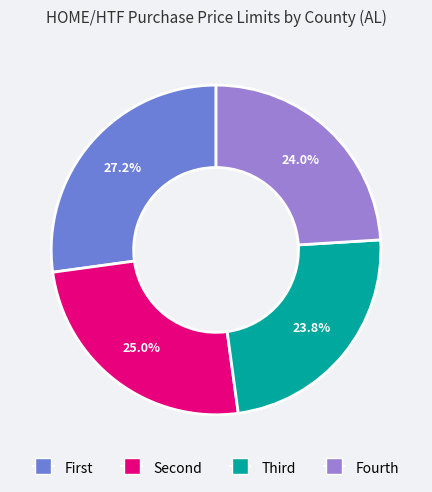

Which slice is the largest?

First